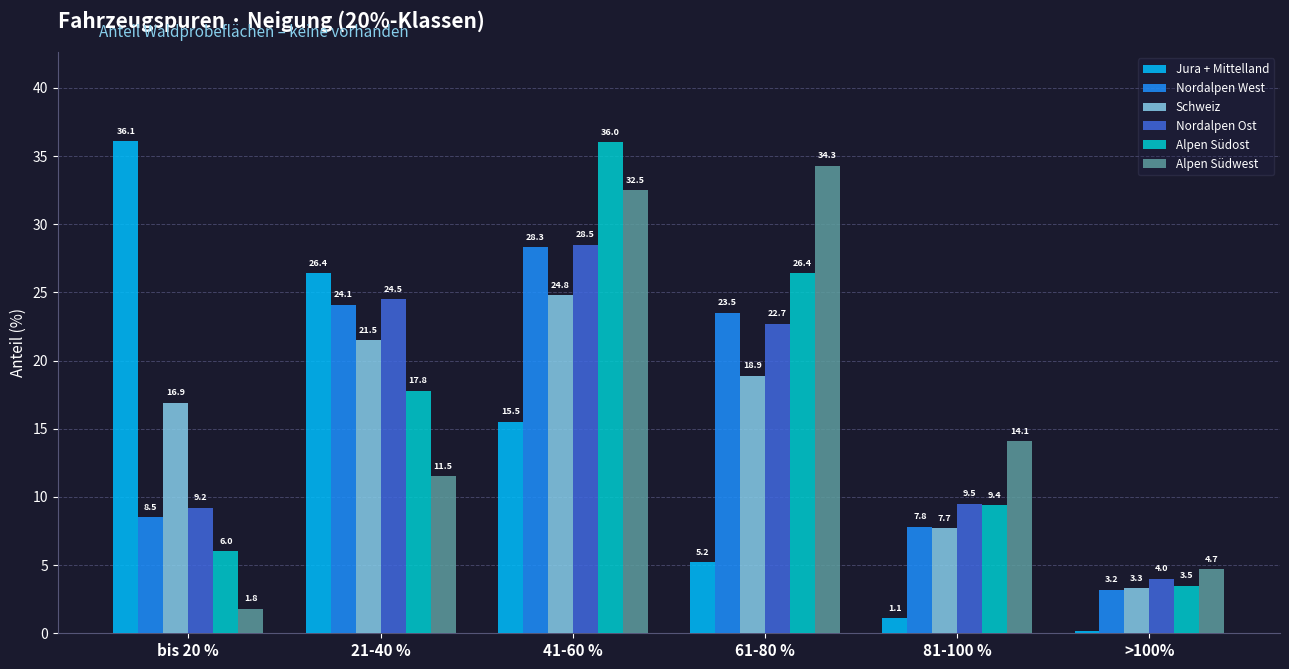

How many categories are shown in the chart?

6